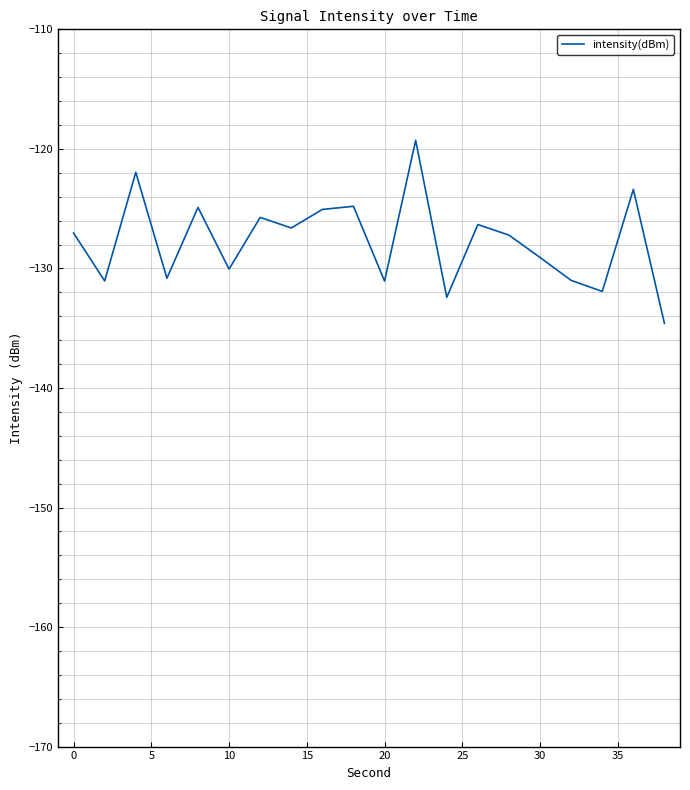

What is the greatest value displayed?

-119.3